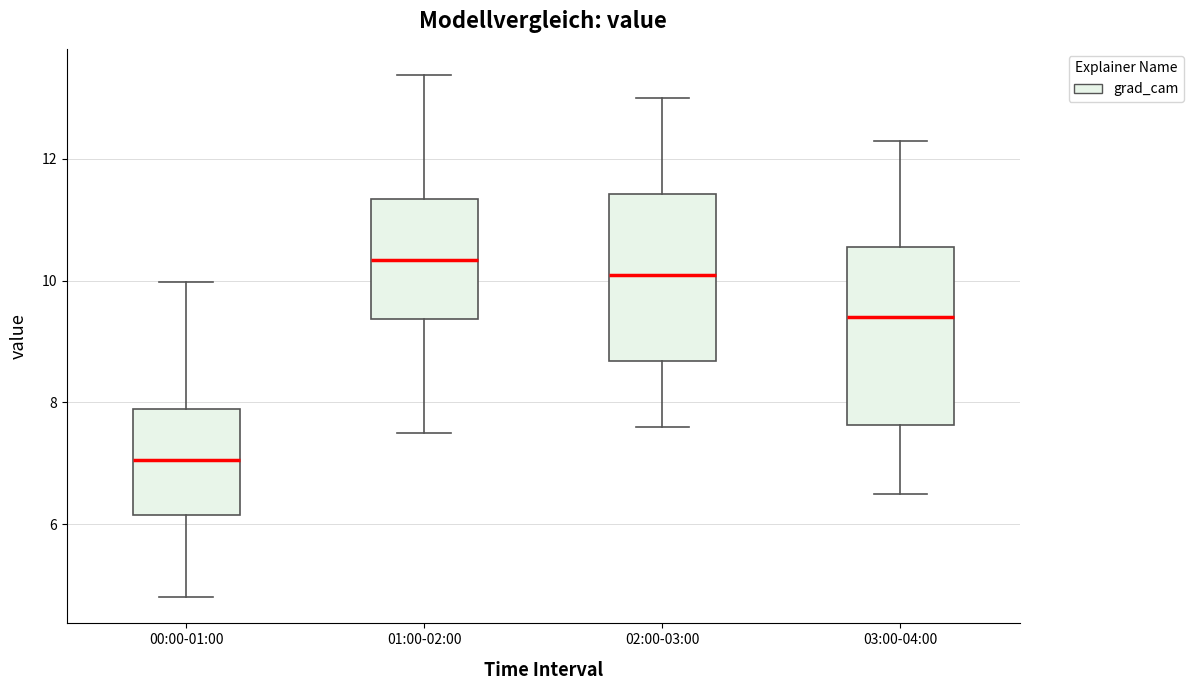

Which box has the highest median line?

01:00-02:00